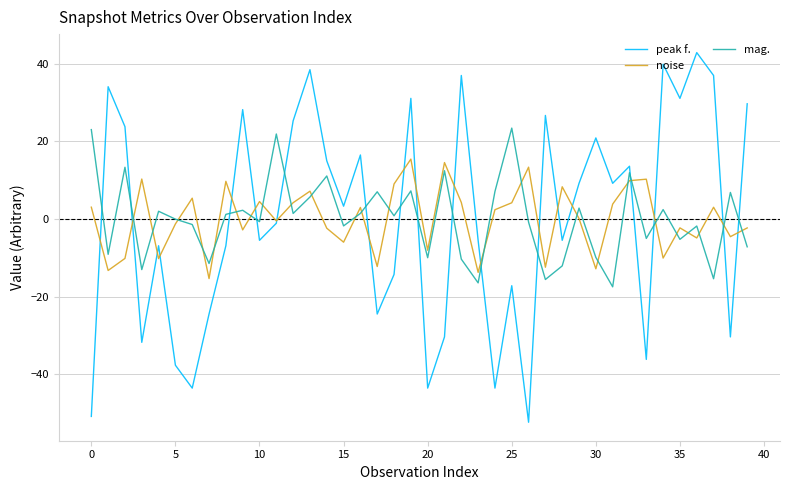

What is the smallest value displayed?

-52.4